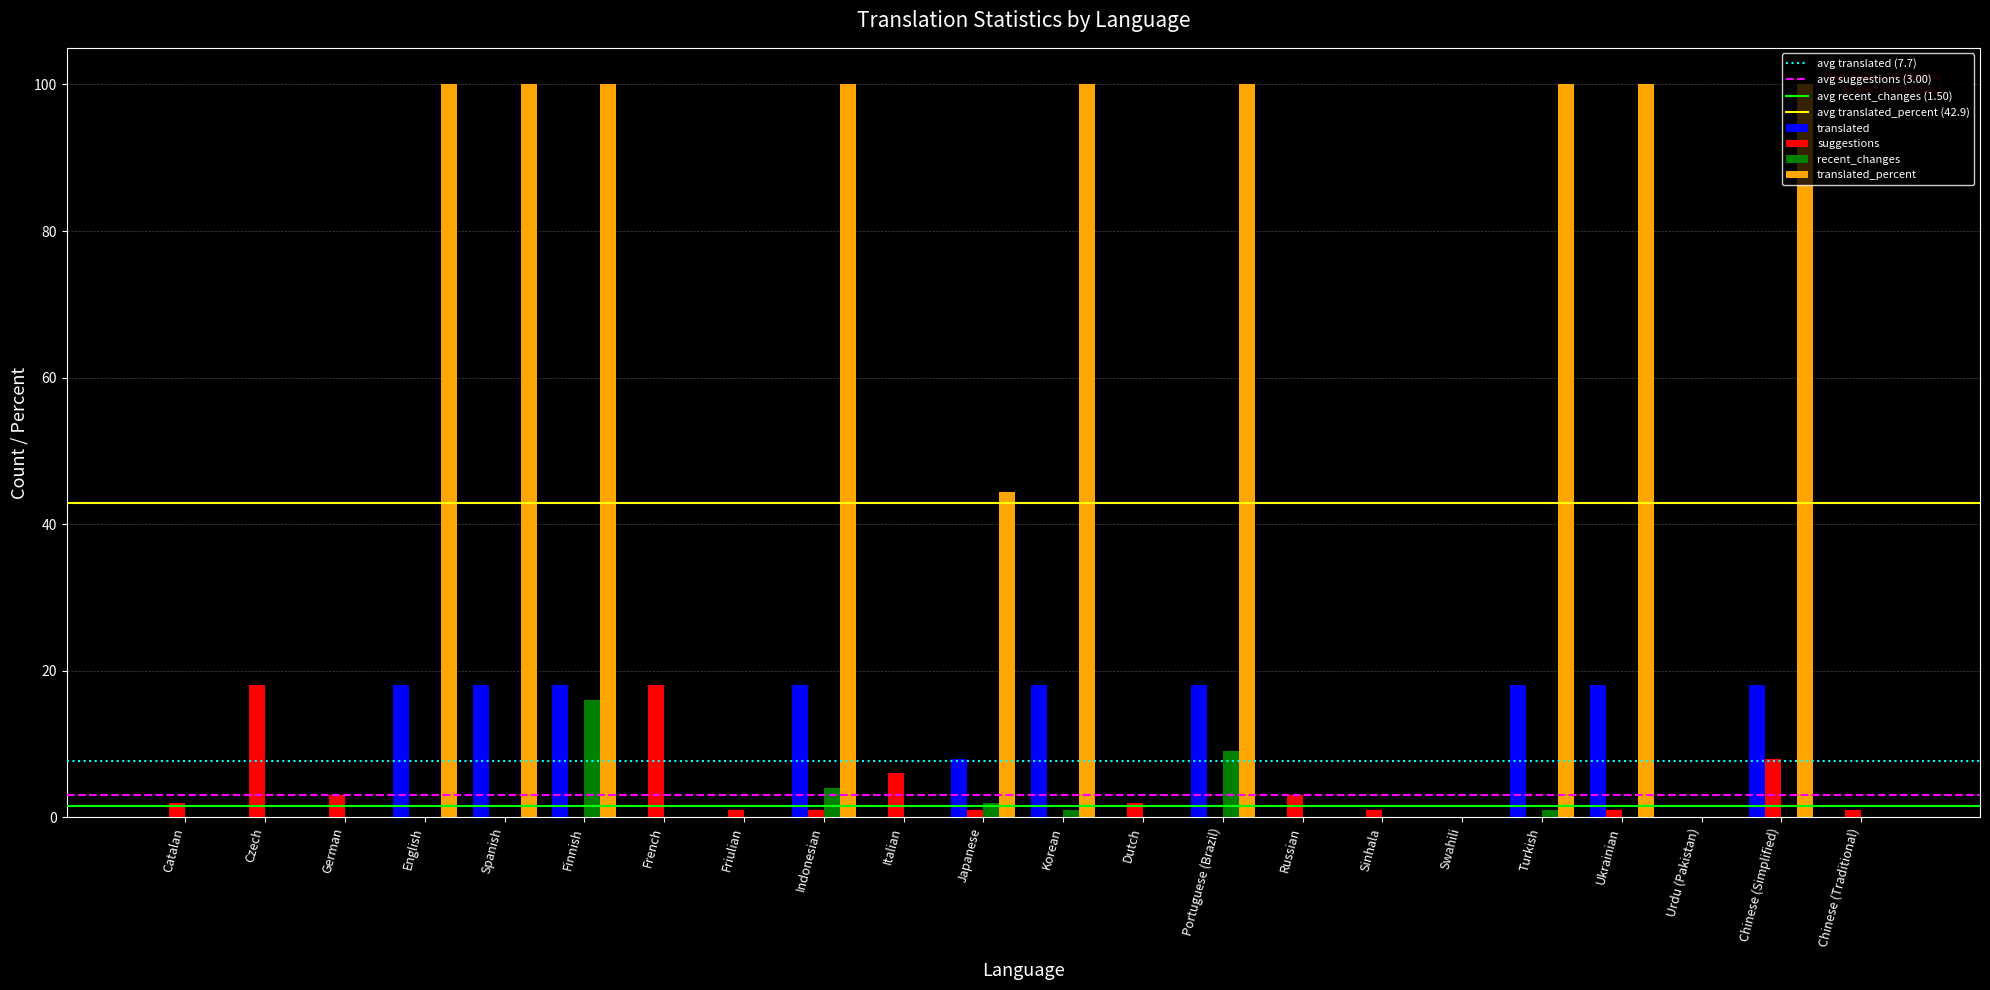

Count the number of categories in the chart.

22